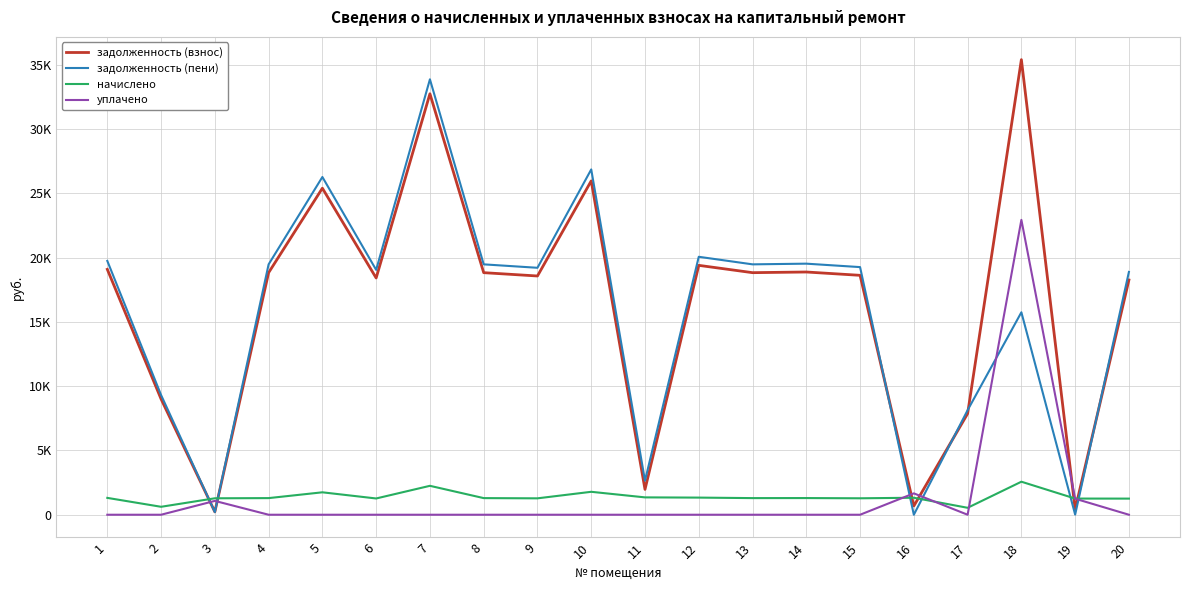

What are all the series names shown in the legend?

задолженность (взнос), задолженность (пени), начислено, уплачено